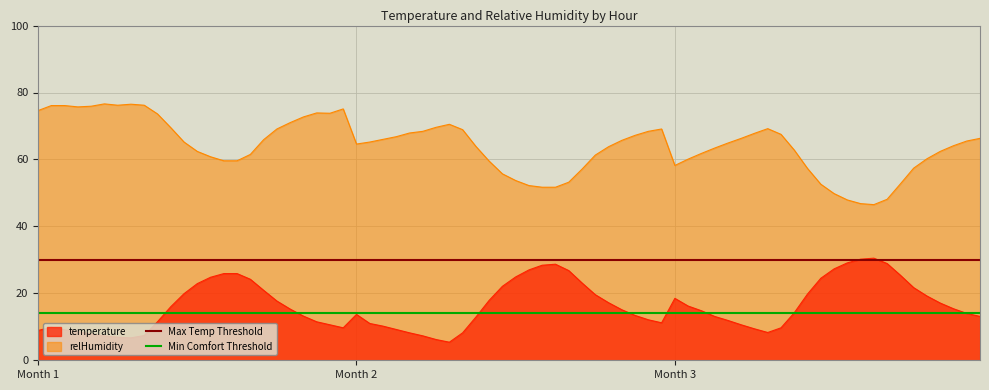

Is the value of Max Temp Threshold at Month 1 greater than the value of Min Comfort Threshold at Month 1?

Yes